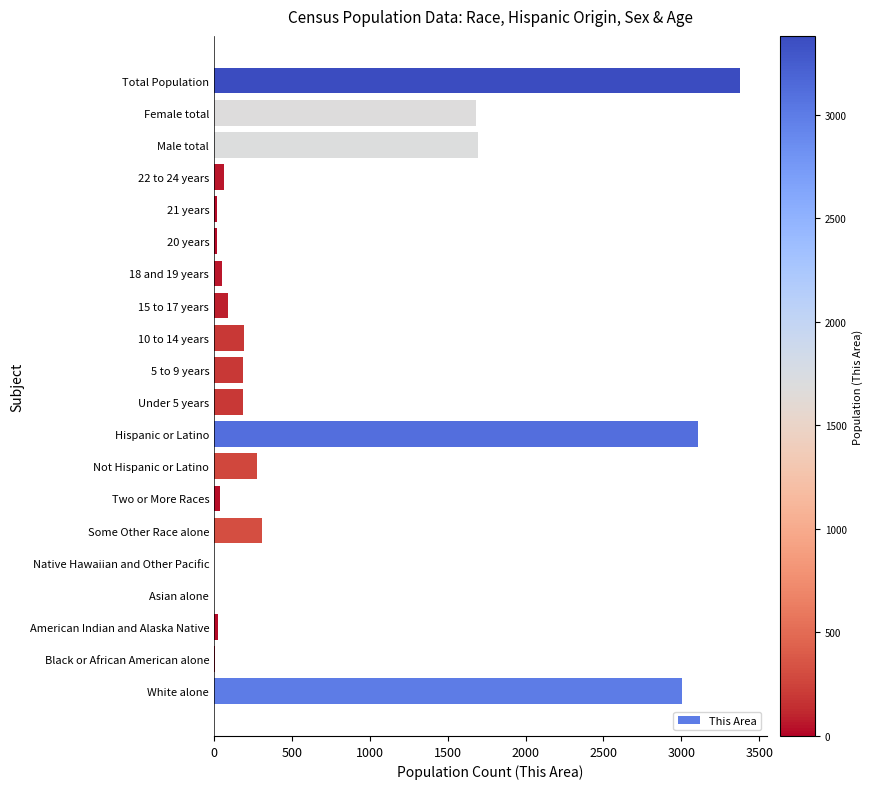

Are the bars horizontal?

Yes